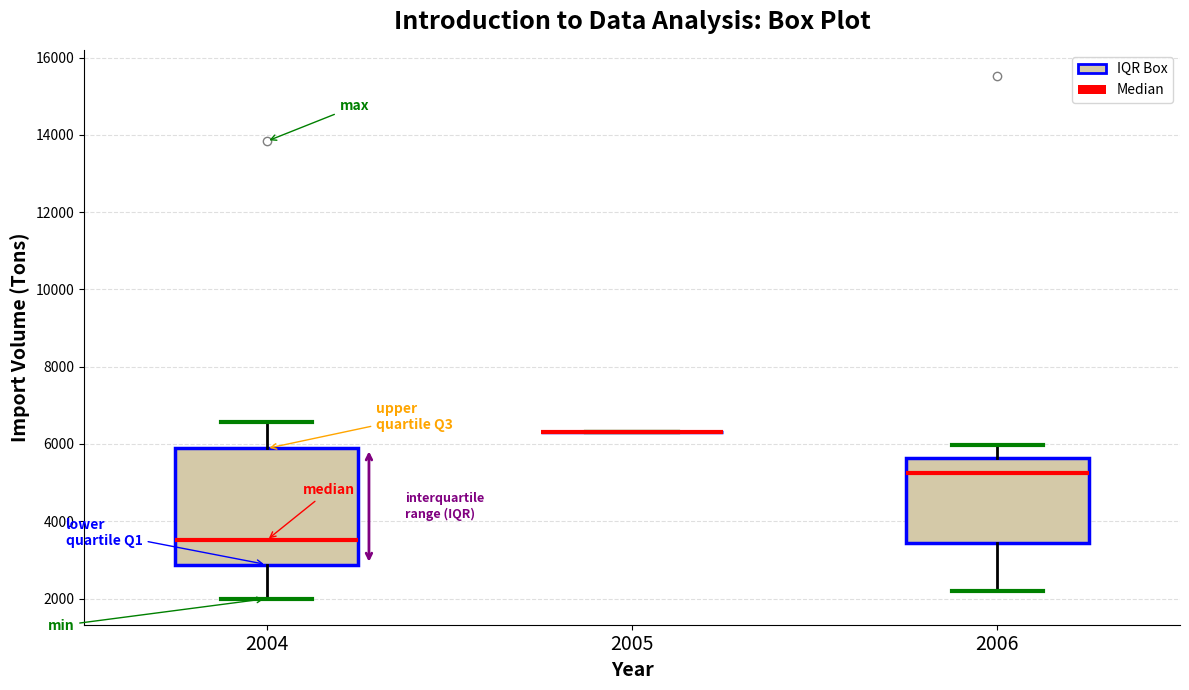

Where does the lower whisker of the box at x = 2006 end on the y-axis? The values are not printed on the chart, so give them approximately, as read against the axis.

2200